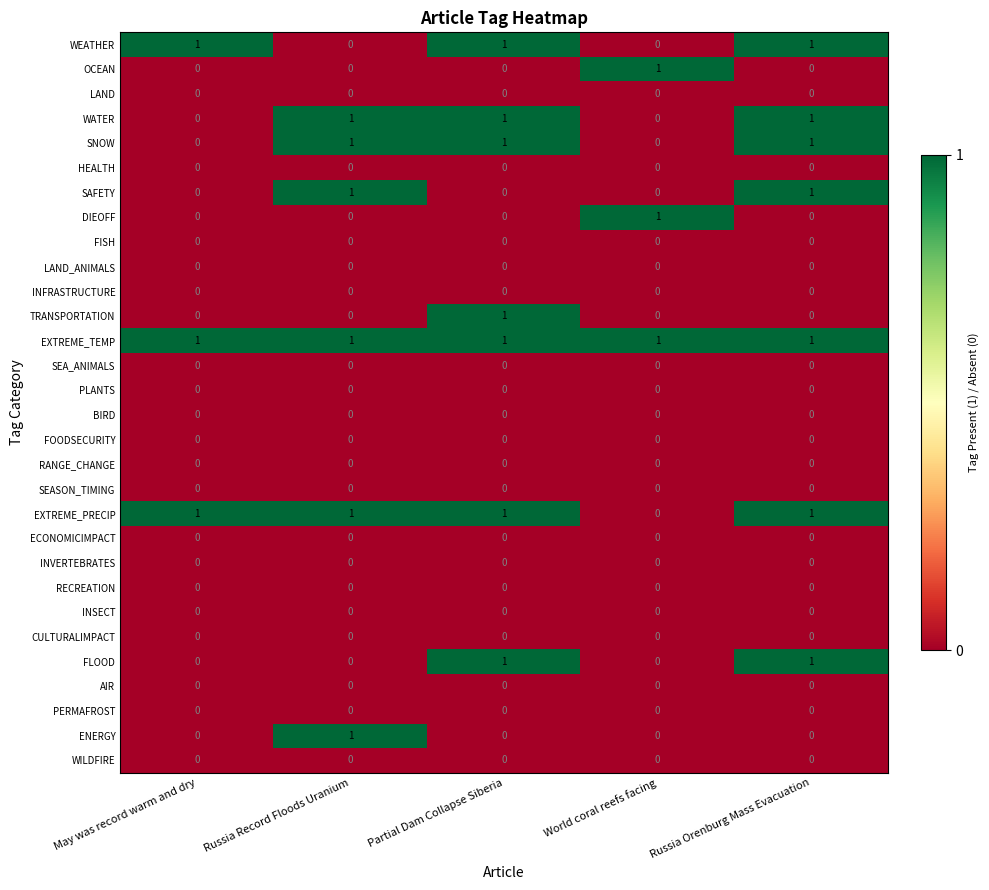

Count the WATER values in the range 0 to 1.

5